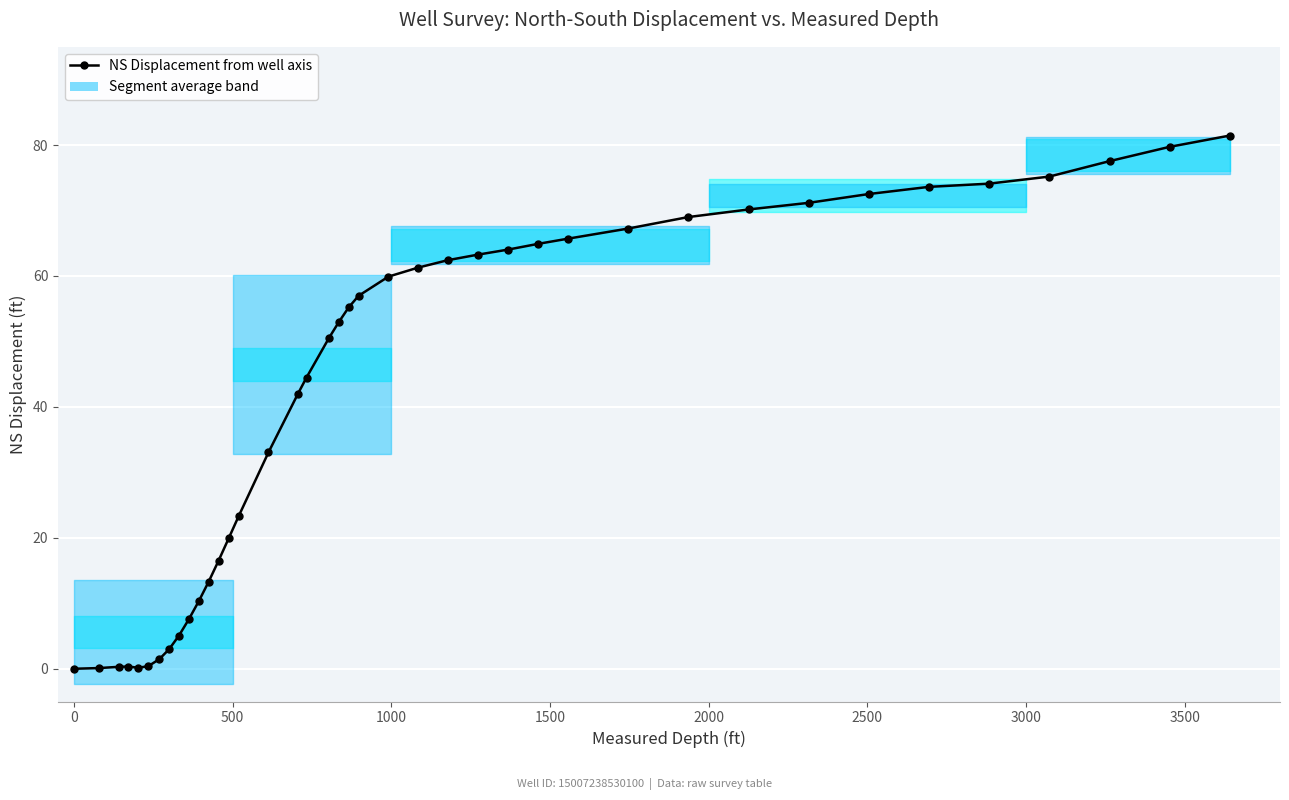

Reading right to left, what are all the values shown in this chart?

81.5	79.7	77.5	75.2	74.1	73.6	72.5	71.2	70.2	69.0	67.2	65.7	64.9	64.0	63.2	62.4	61.3	59.9	57.0	55.2	53.0	50.5	44.5	42.0	33.0	23.3	19.9	16.5	13.3	10.4	7.5	5.1	3.0	1.5	0.4	0.2	0.3	0.3	0.1	0.0